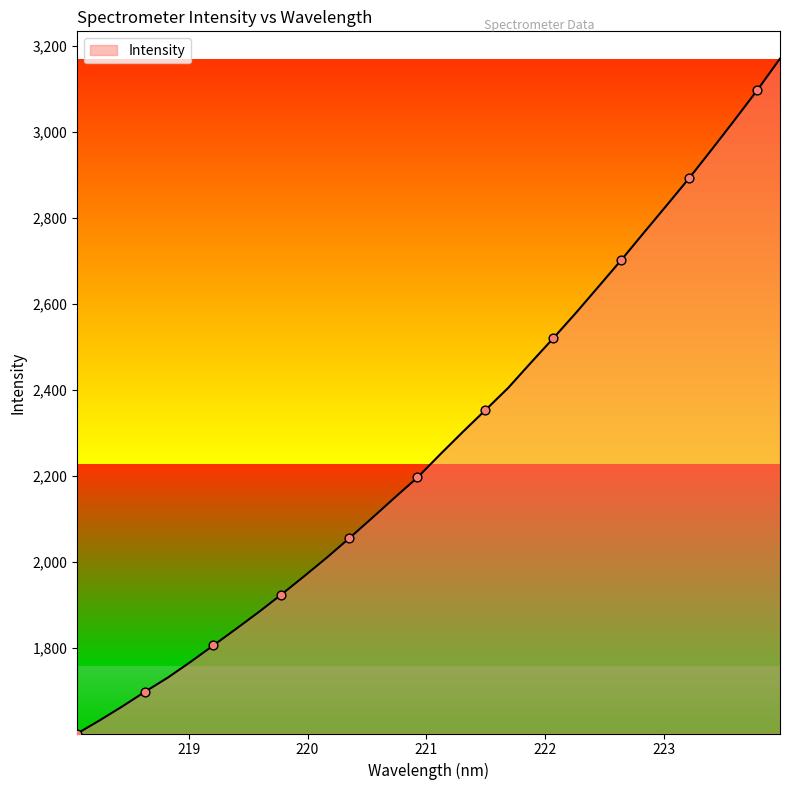

What is the difference between the maximum and minimum values?

1568.4